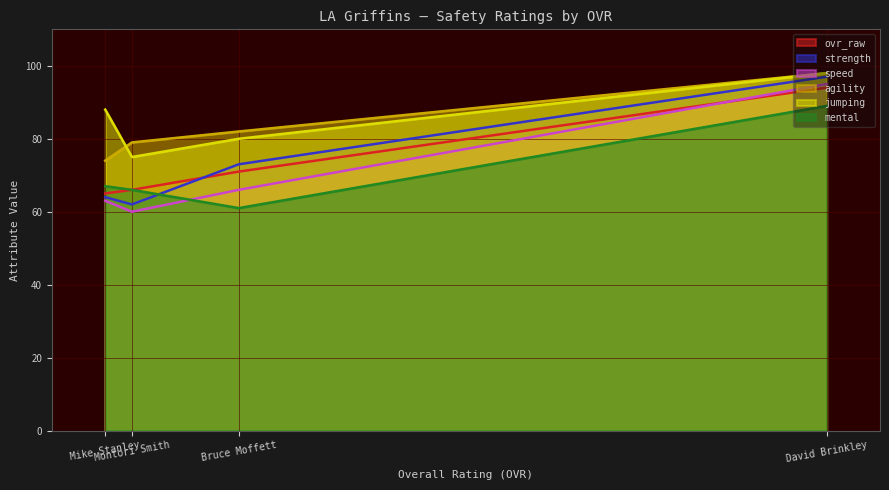

Is it true that speed equals 95 at David Brinkley?

True